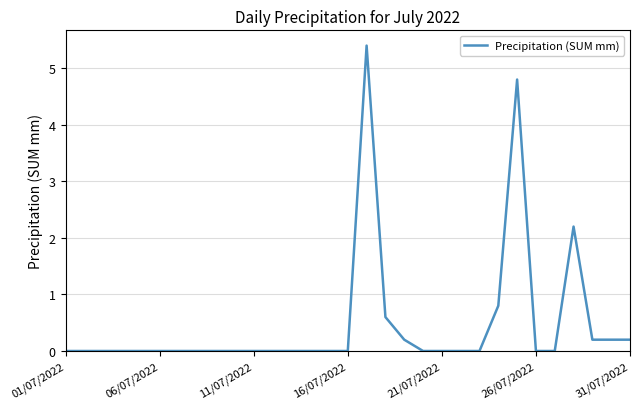

Reading right to left, extract all data points from this chart.

0.2	0.2	0.2	2.2	0.0	0.0	4.8	0.8	0.0	0.0	0.0	0.0	0.2	0.6	5.4	0.0	0.0	0.0	0.0	0.0	0.0	0.0	0.0	0.0	0.0	0.0	0.0	0.0	0.0	0.0	0.0